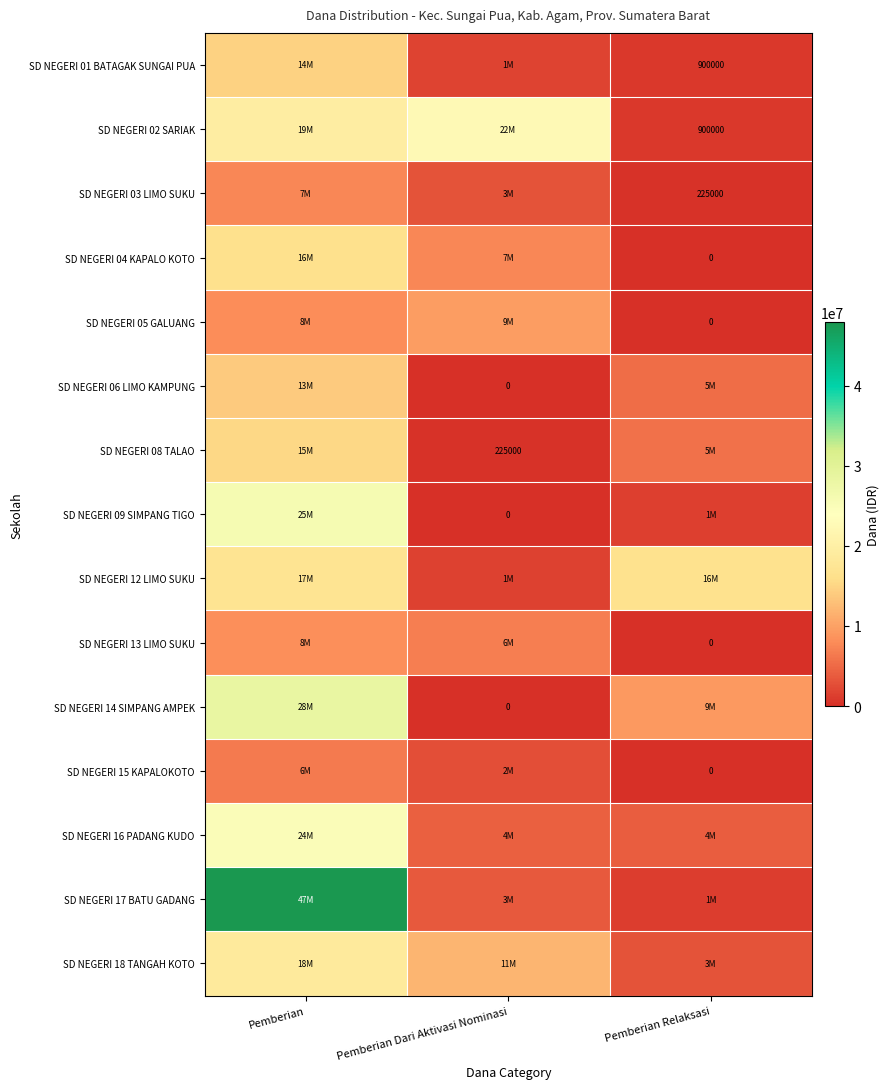

Which category has the lowest value in the SD NEGERI 14 SIMPANG AMPEK series?

Pemberian Dari Aktivasi Nominasi